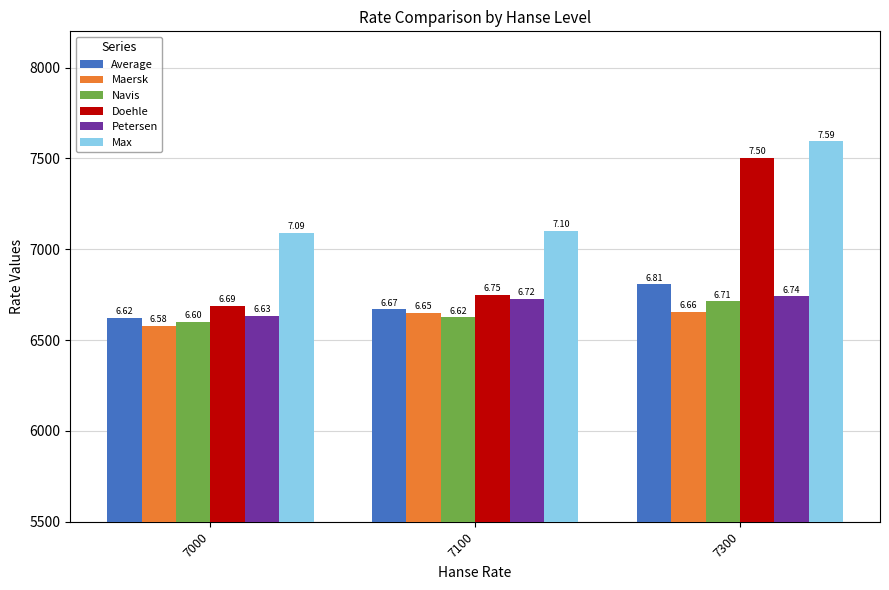

Does the chart contain any negative values?

No